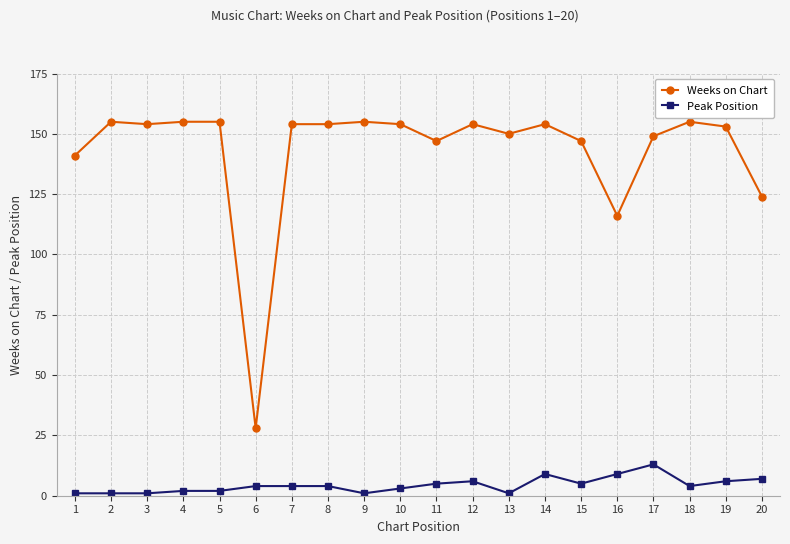

Which series has the largest total across all categories?

Weeks on Chart